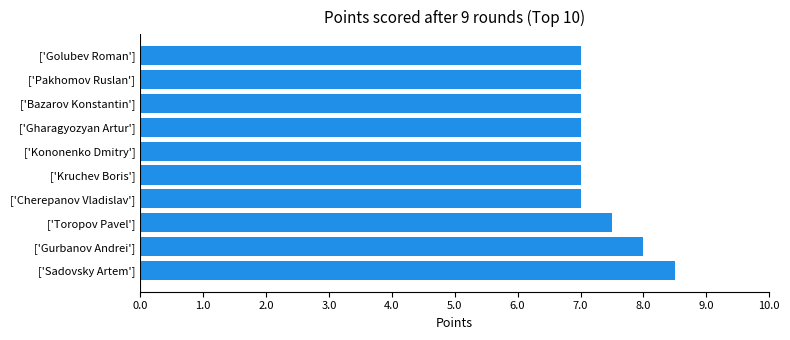

What is the maximum value shown in the chart?

8.5